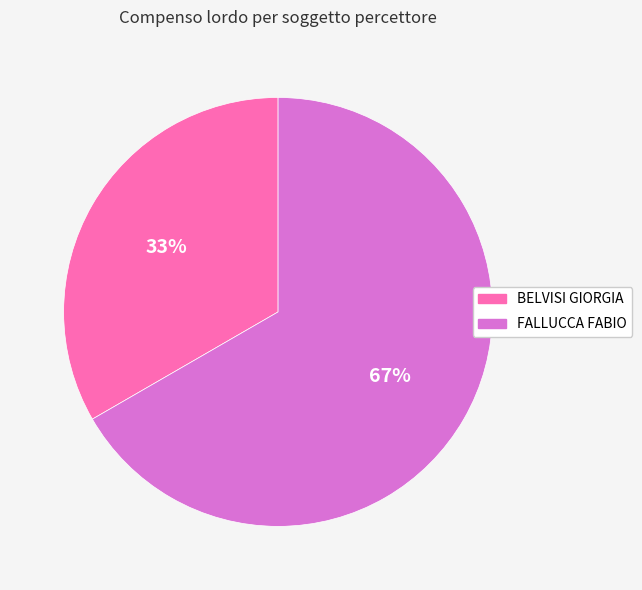

Do BELVISI GIORGIA and FALLUCCA FABIO together represent more than half of the pie?

Yes